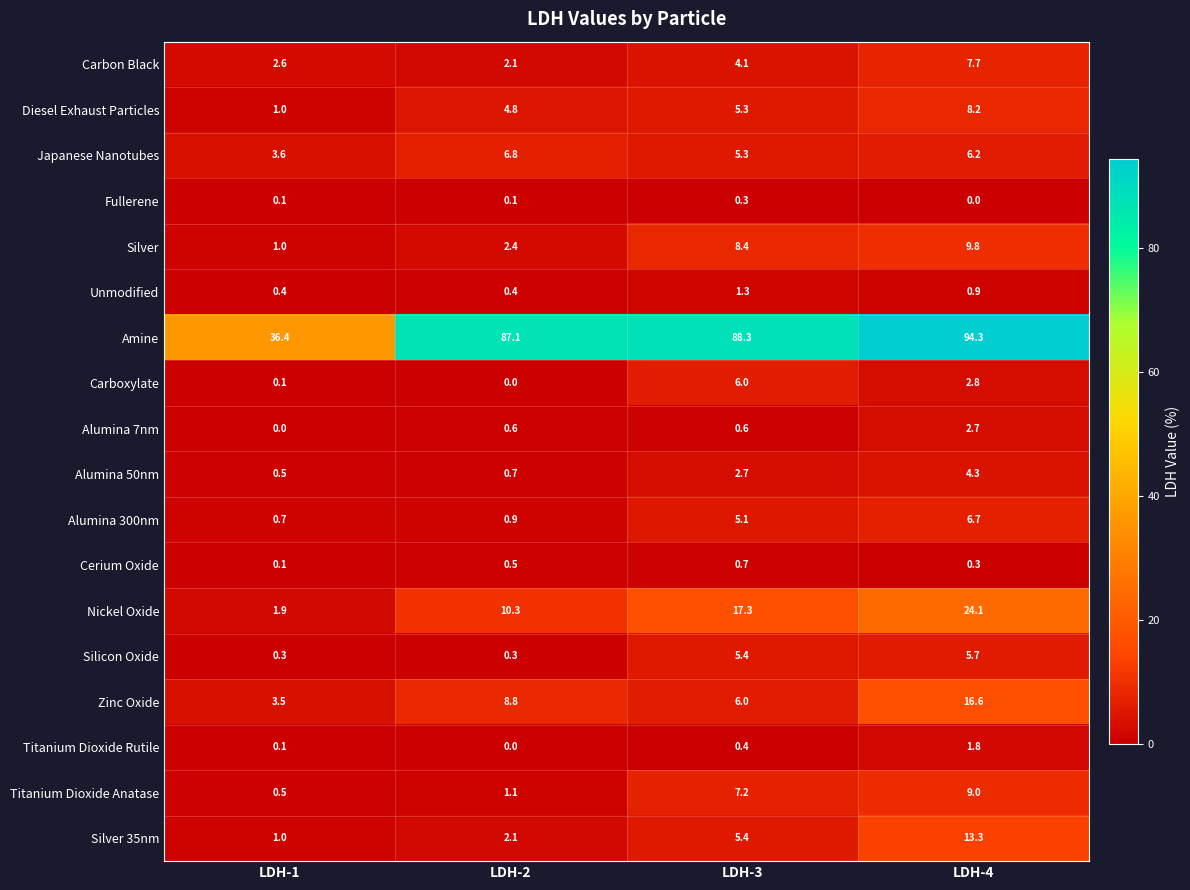

What is the total value across all series at LDH-1?

53.8